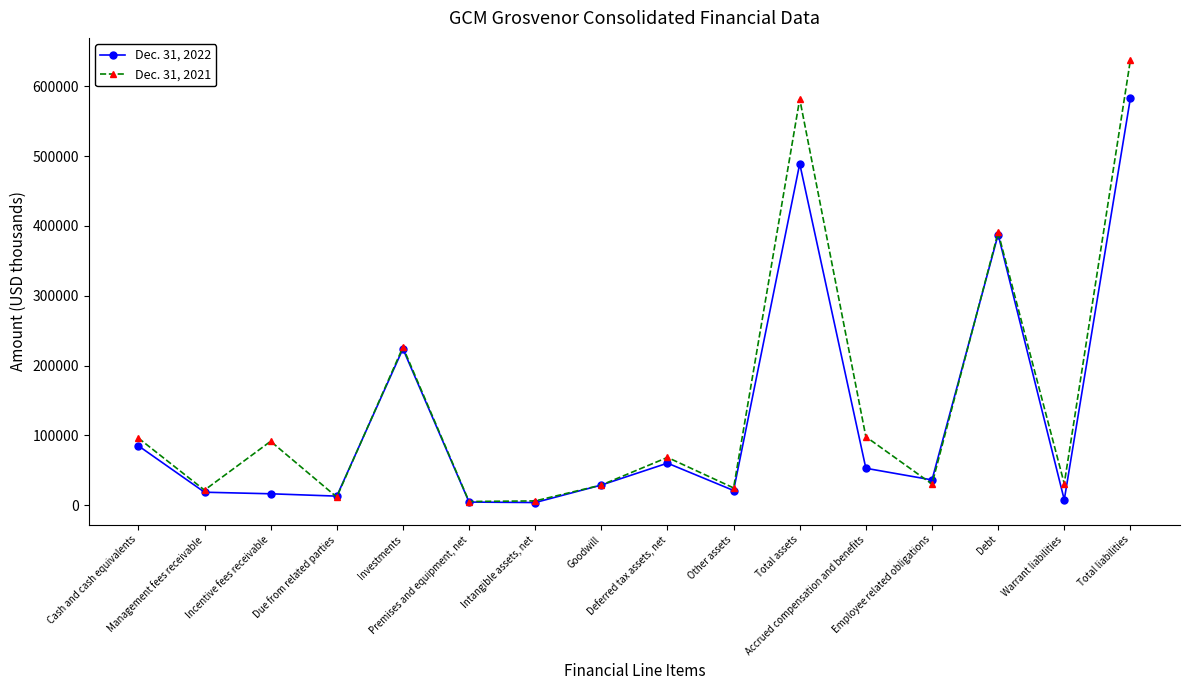

In Dec. 31, 2021, how many points are lower than both neighbors (excluding endpoints)?

6